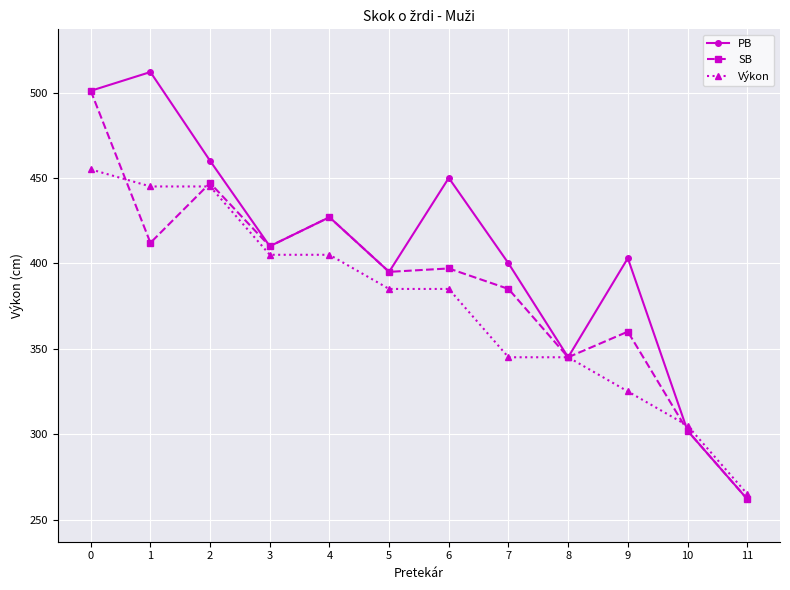

What is the value of the Výkon point at the 11th from the left?

305